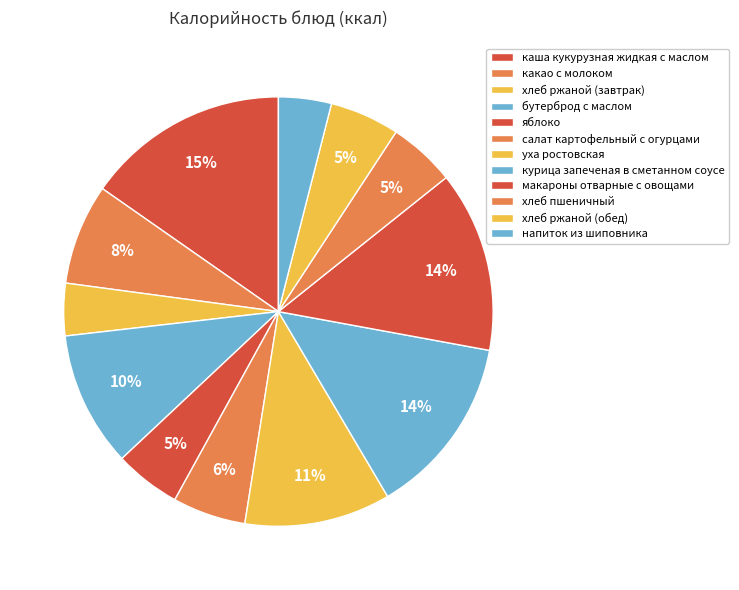

Which slice is the smallest?

хлеб ржаной (завтрак)